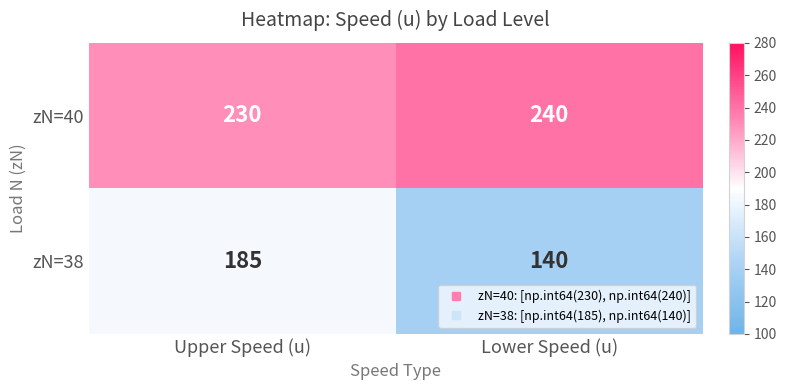

How many values in the zN=38 series are below 185?

1